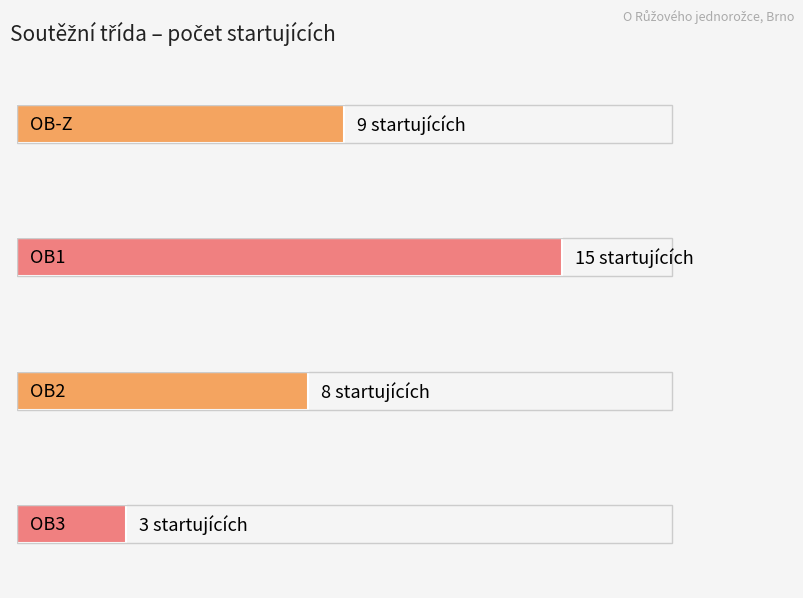

At which label does Maximum utilization reach its minimum?

OB3